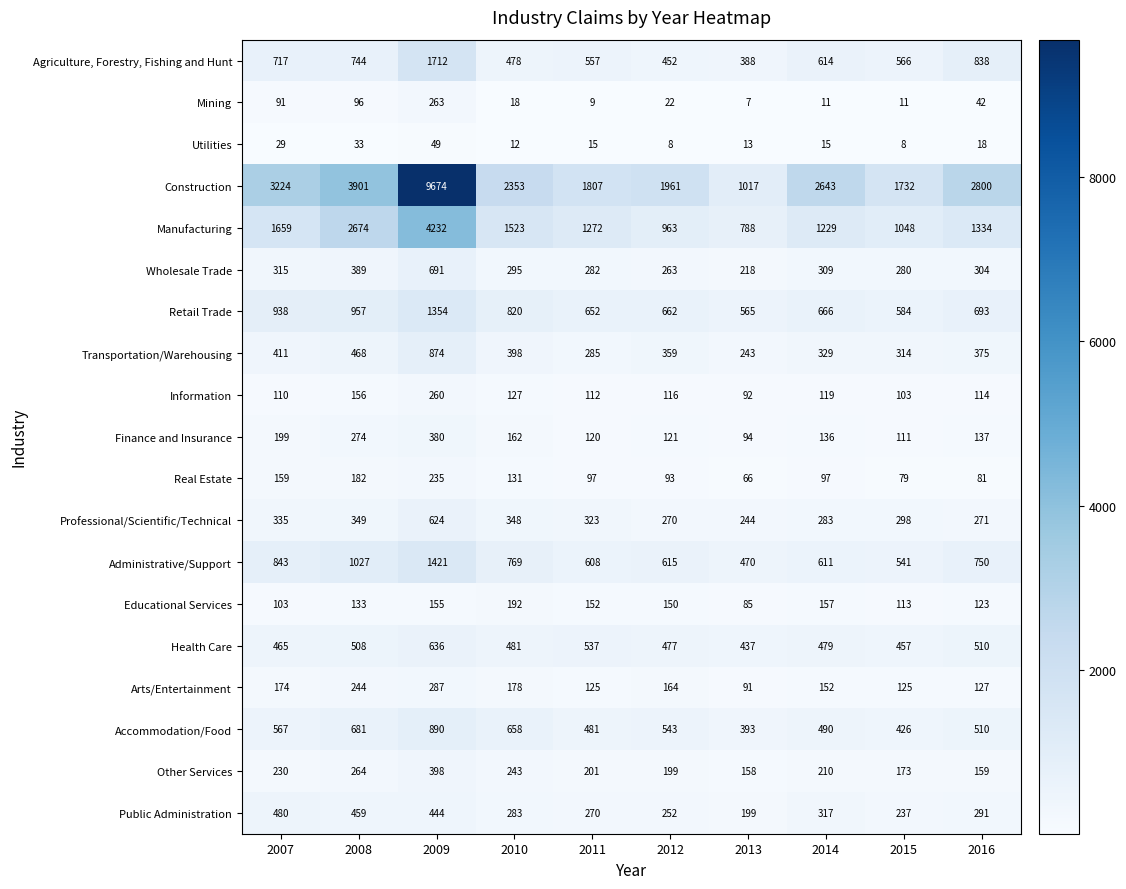

List the series in order of their peak value, highest first.

Construction, Manufacturing, Agriculture, Forestry, Fishing and Hunt, Administrative/Support, Retail Trade, Accommodation/Food, Transportation/Warehousing, Wholesale Trade, Health Care, Professional/Scientific/Technical, Public Administration, Other Services, Finance and Insurance, Arts/Entertainment, Mining, Information, Real Estate, Educational Services, Utilities